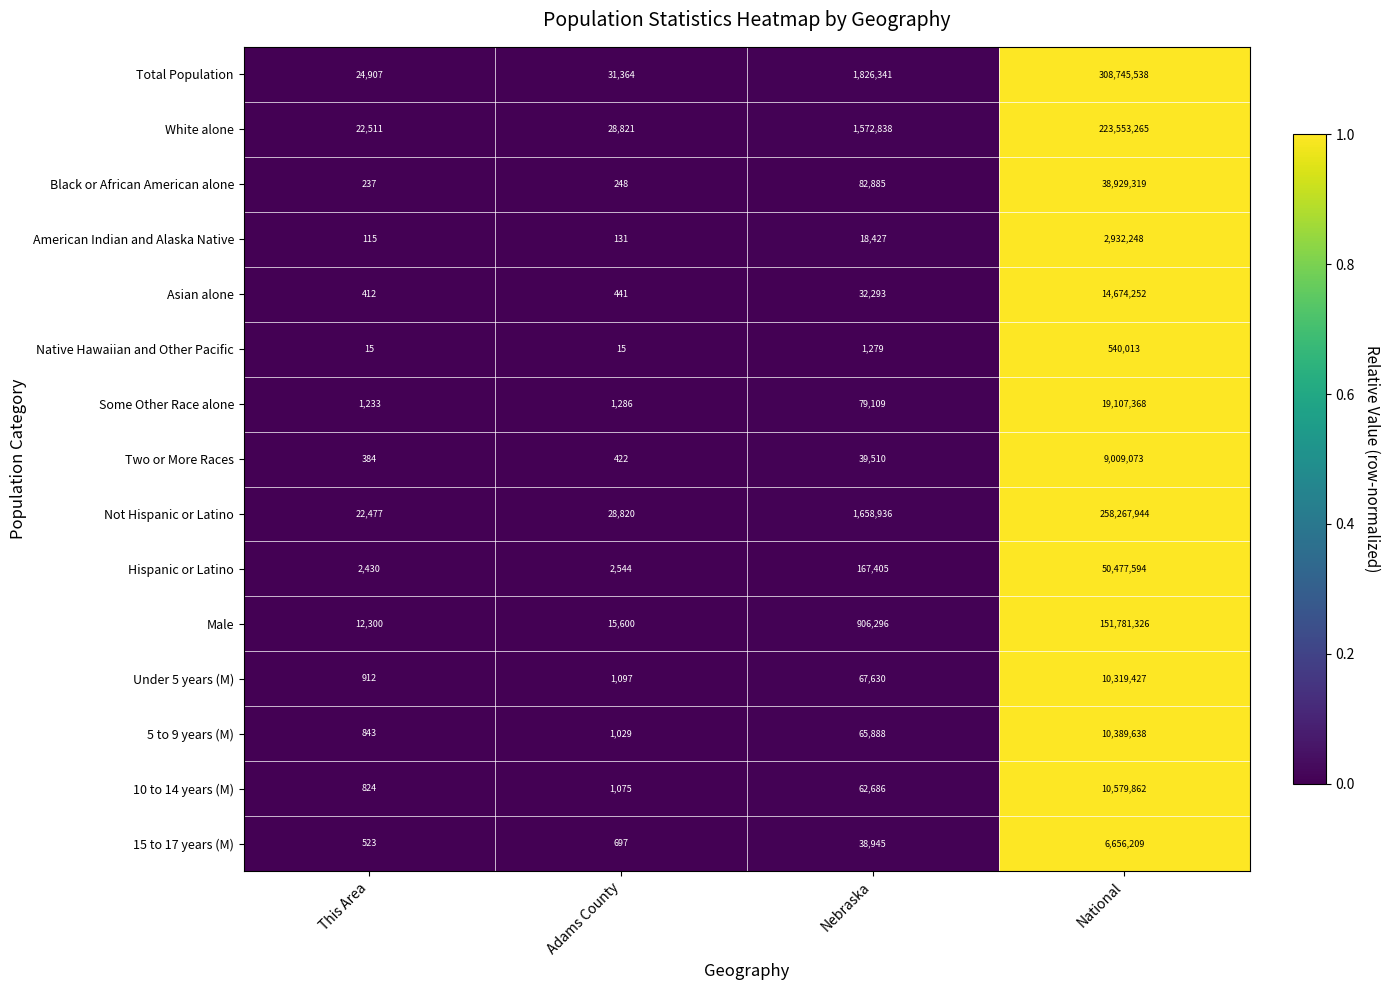

Rank the series by their maximum value, from highest to lowest.

Total Population, Not Hispanic or Latino, White alone, Male, Hispanic or Latino, Black or African American alone, Some Other Race alone, Asian alone, 10 to 14 years (M), 5 to 9 years (M), Under 5 years (M), Two or More Races, 15 to 17 years (M), American Indian and Alaska Native, Native Hawaiian and Other Pacific